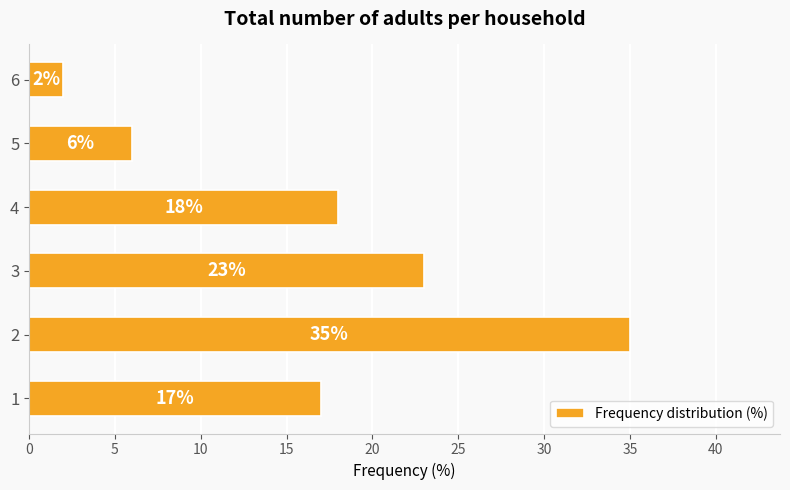

The value at 2 is 35. True or false?

True